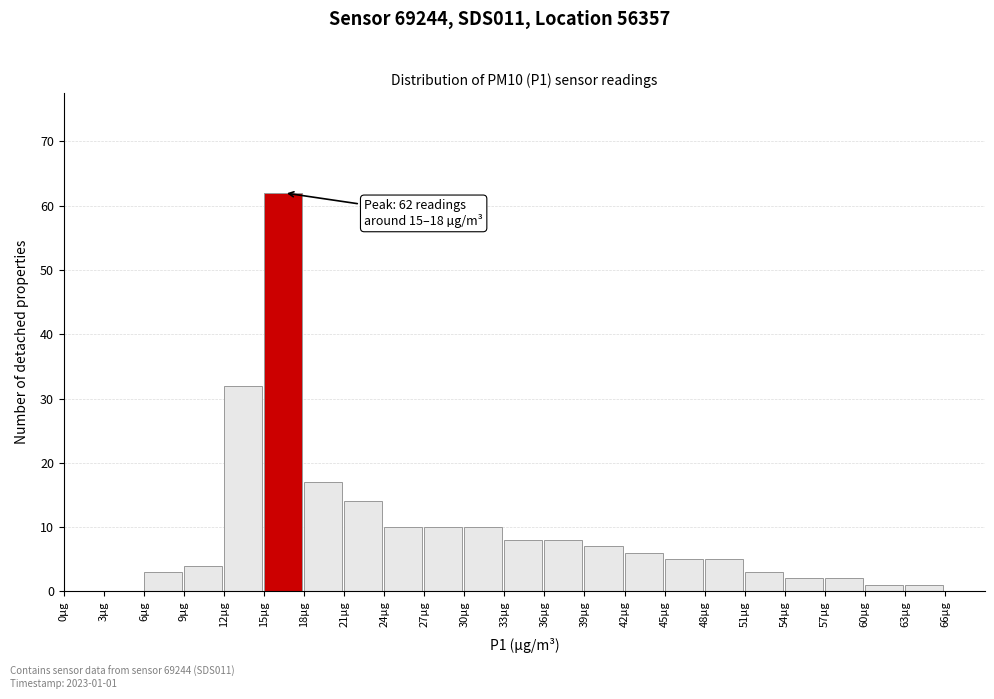

Over which range of the x-axis is the bar tallest?

15 to 18